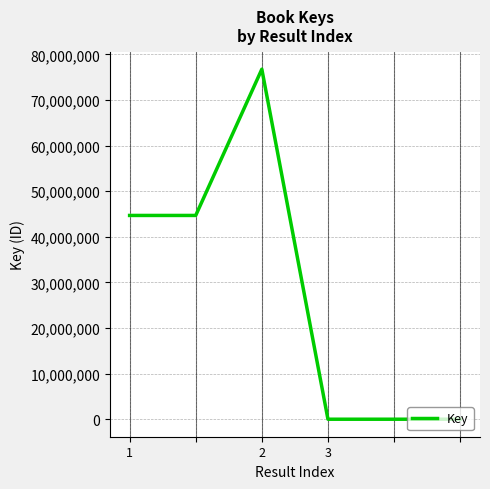

What is the difference between the second highest and minimum values?

44688432